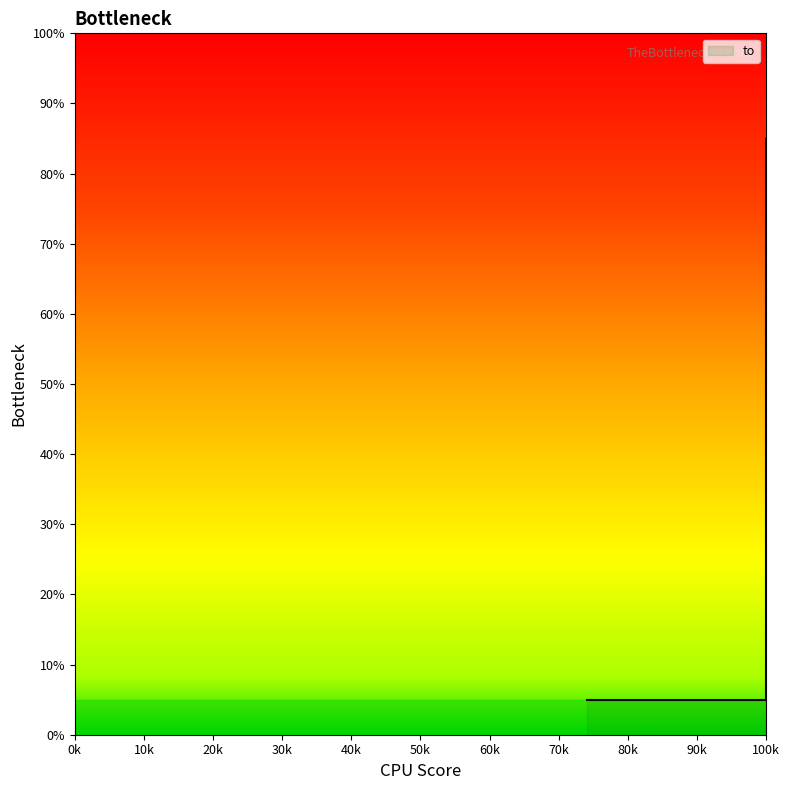

True or false: the data shows 85 at 100k.

True